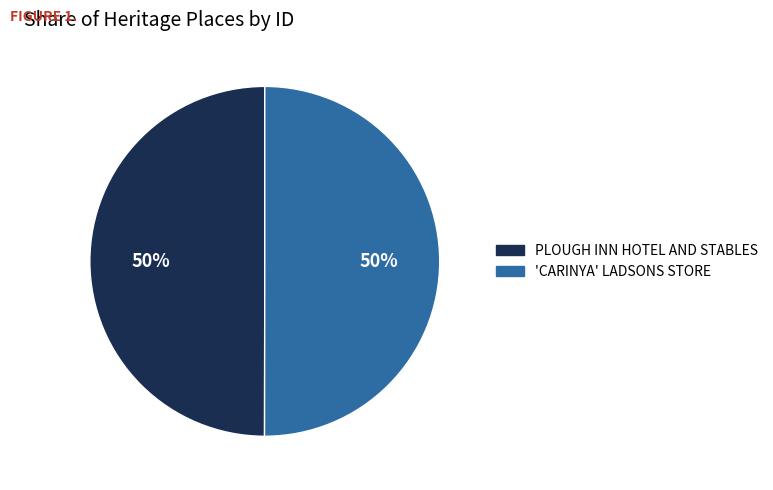

True or false: PLOUGH INN HOTEL AND STABLES accounts for 61% of the total.

False